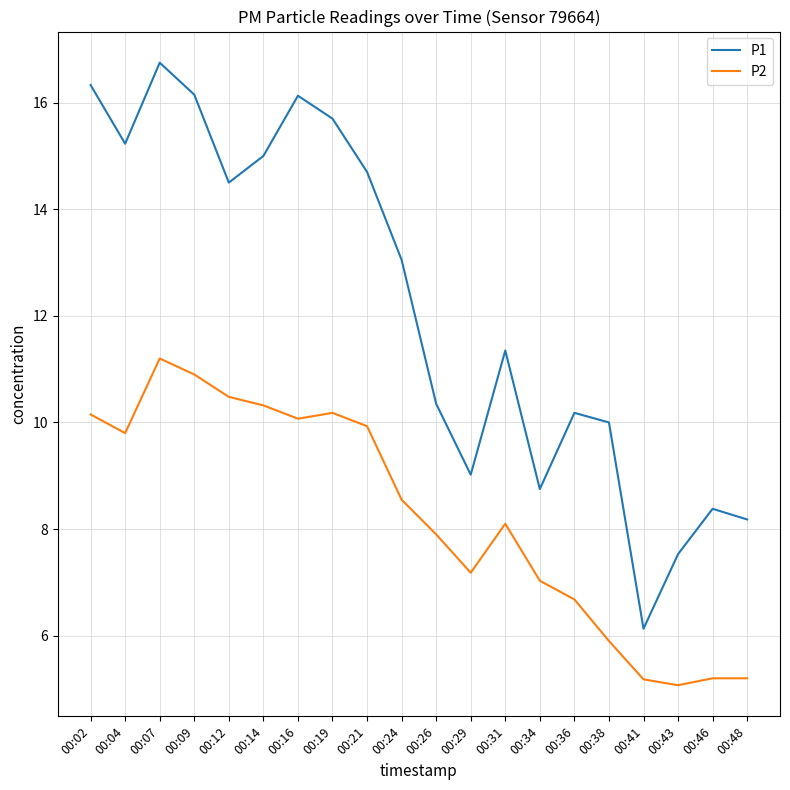

What is the approximate value of P2 at 00:21?

9.9